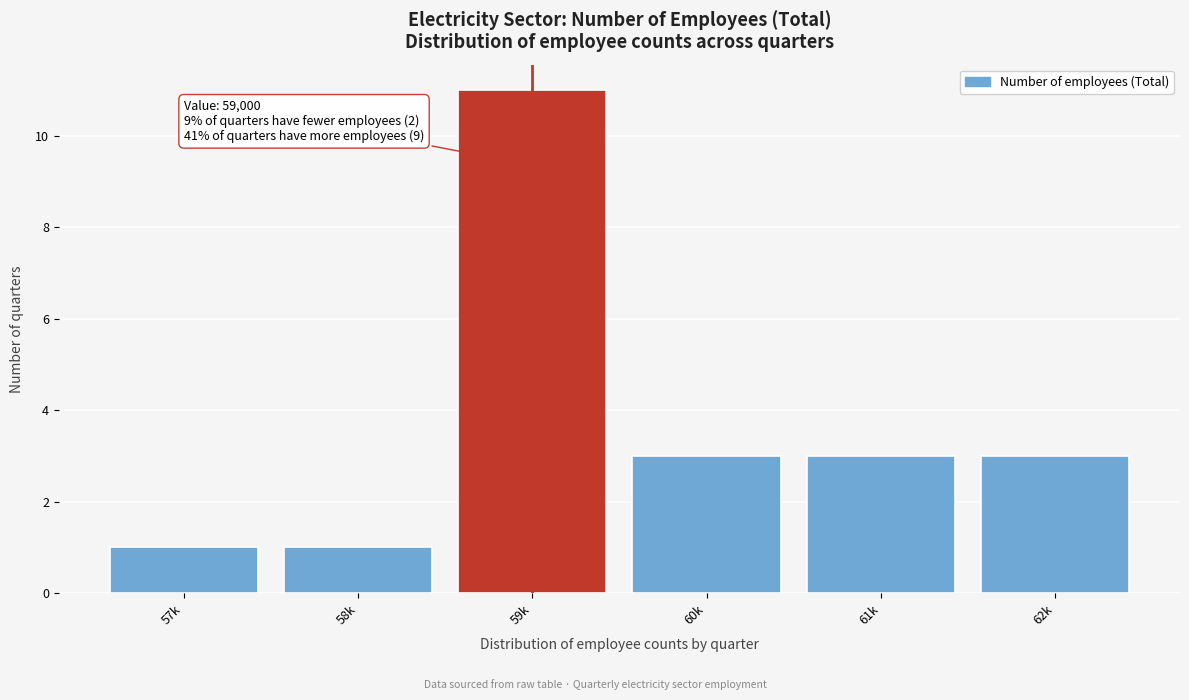

Reading right to left, transcribe all the data shown in this chart.

62k=3	61k=3	60k=3	59k=11	58k=1	57k=1